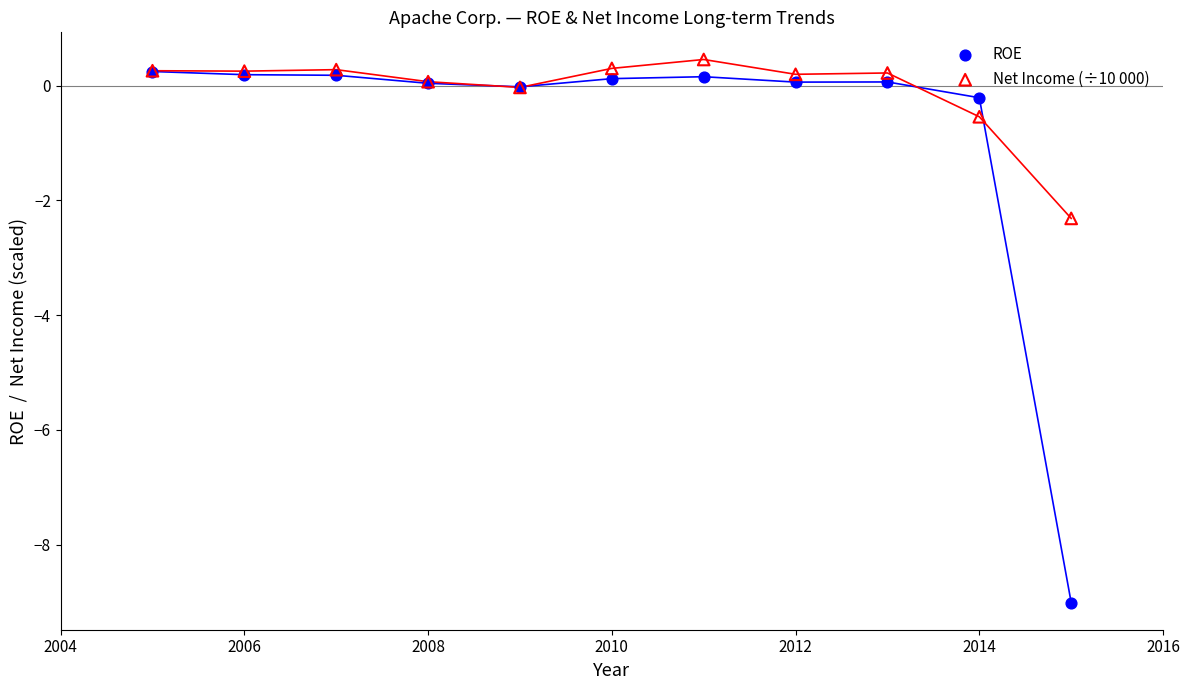

Which series contains the highest Y value?

Net Income (÷10 000)